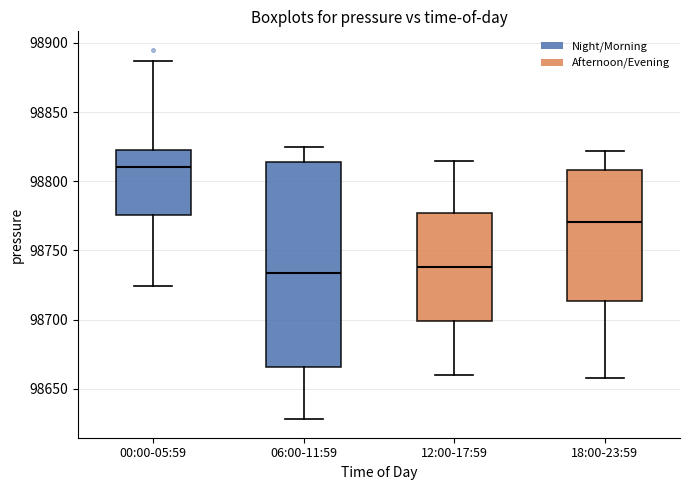

Reading left to right, transcribe this box plot: for each box, give where its median line is, the range the box spans, and where its two whiskers end, as read against the y-axis. The values are not printed on the chart, so give them approximately, as read against the axis.

00:00-05:59: median 98810, box 98775 to 98825, whiskers 98725 to 98885
06:00-11:59: median 98735, box 98665 to 98815, whiskers 98630 to 98825
12:00-17:59: median 98740, box 98700 to 98775, whiskers 98660 to 98815
18:00-23:59: median 98770, box 98715 to 98810, whiskers 98660 to 98820